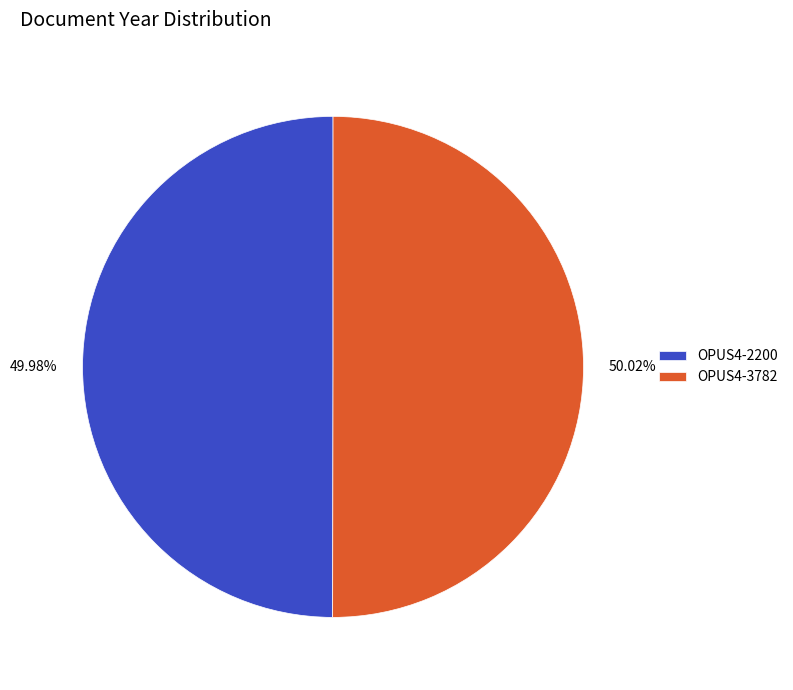

Combined, what portion of the pie is OPUS4-3782 and OPUS4-2200?

100.0%